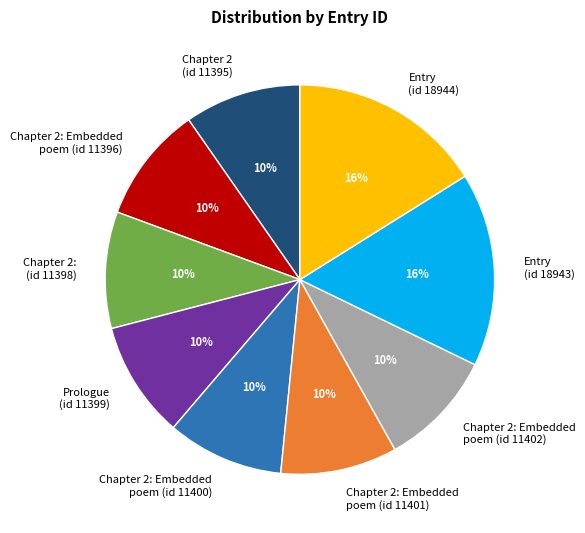

How many segments does this pie chart have?

9